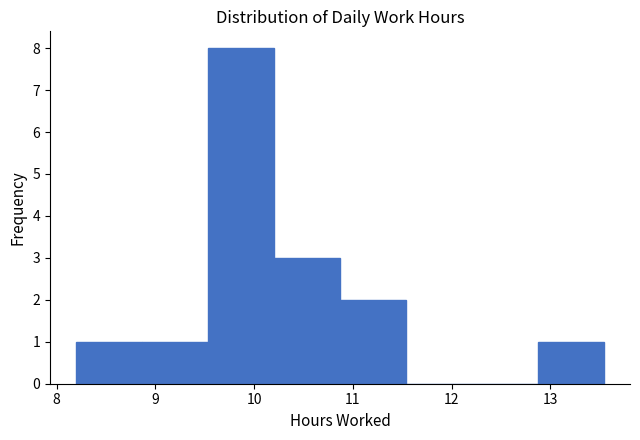

Which range on the x-axis has the tallest bar?

9.5 to 10.2